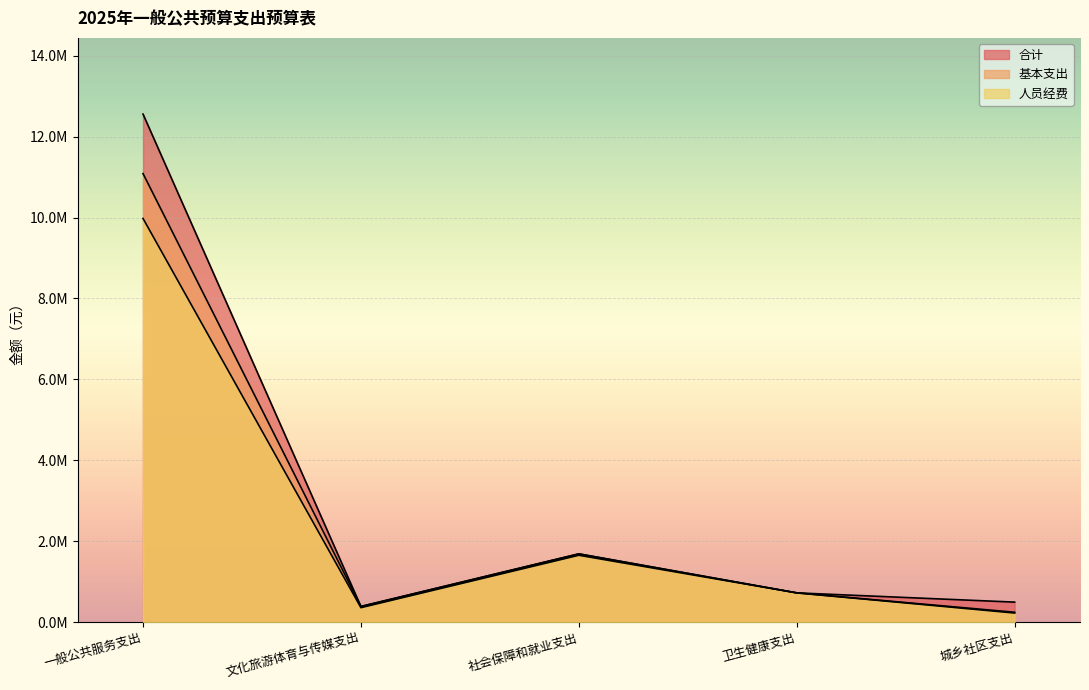

Count the number of data series in this chart.

3